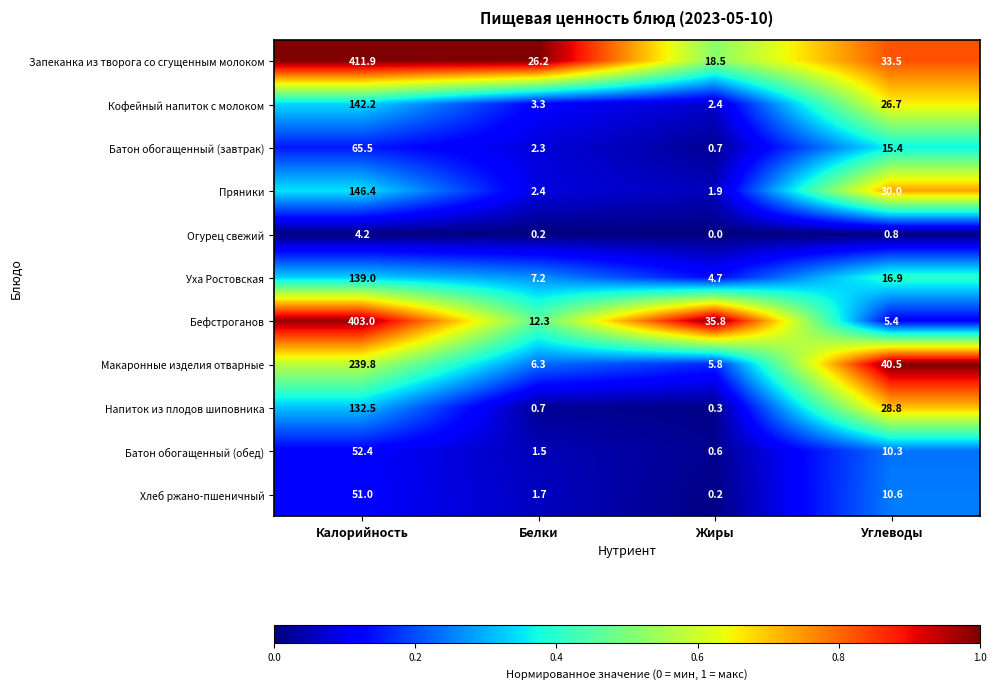

Between Калорийность and Жиры, which series saw the biggest shift?

Запеканка из творога со сгущенным молоком